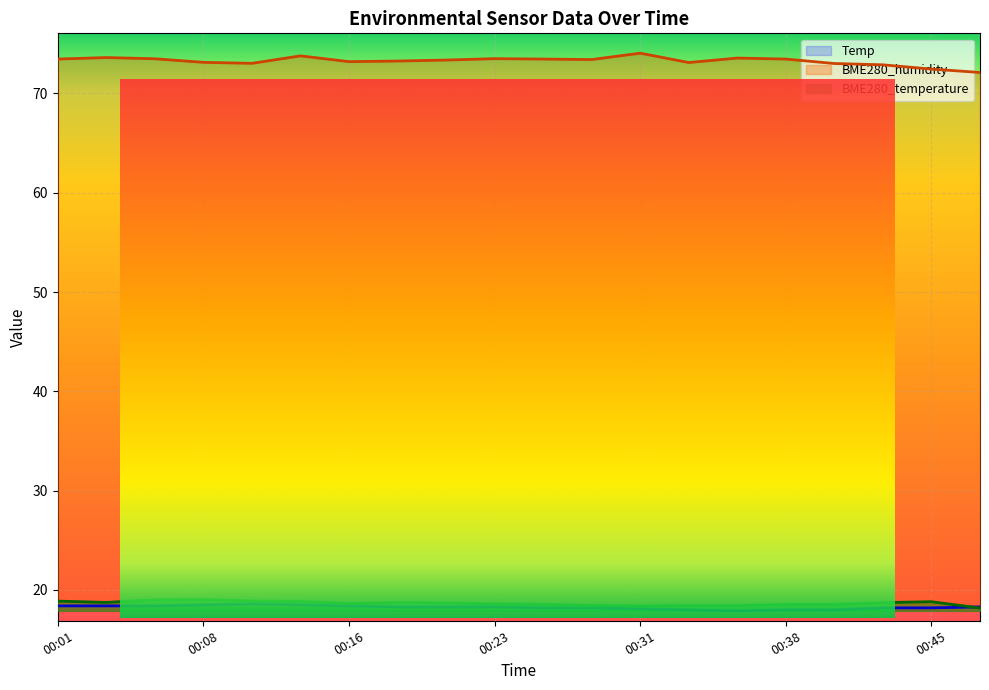

What is the value of the Temp point at the 9th from the left?

18.3